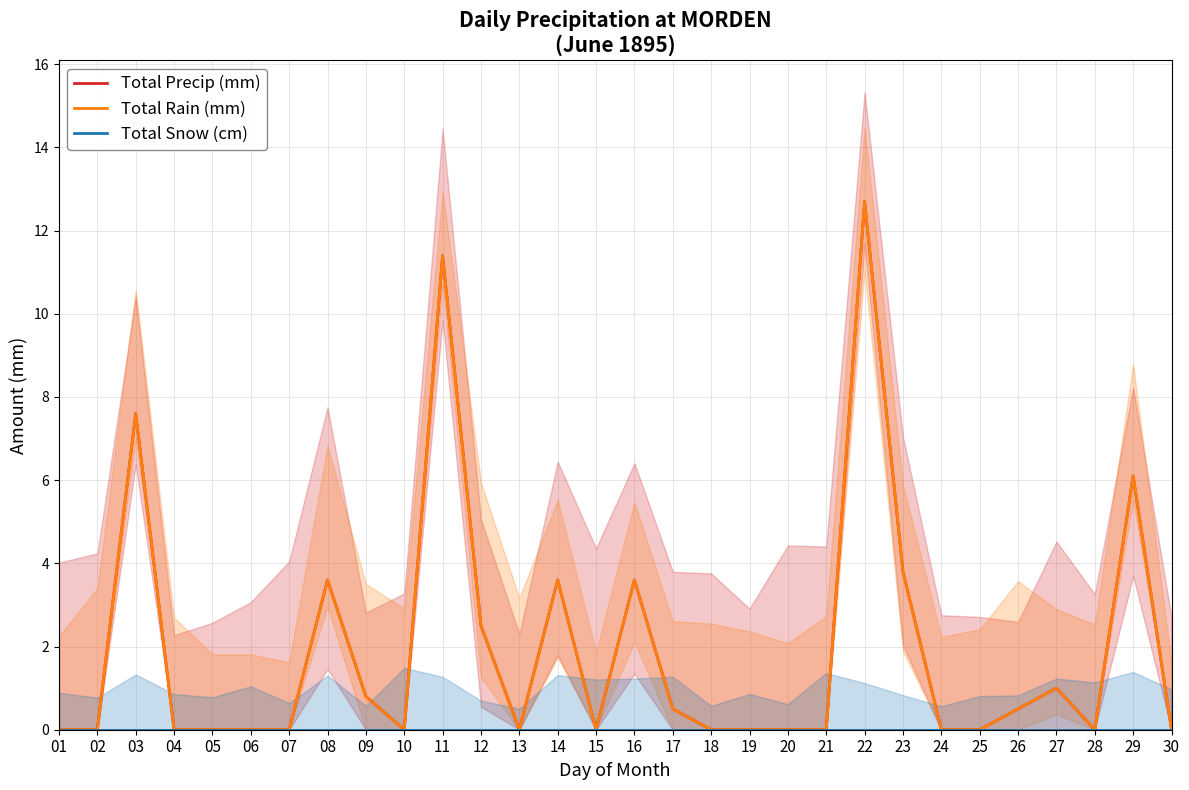

What is the difference between the second highest and second lowest values in the Total Precip (mm) series?

11.4